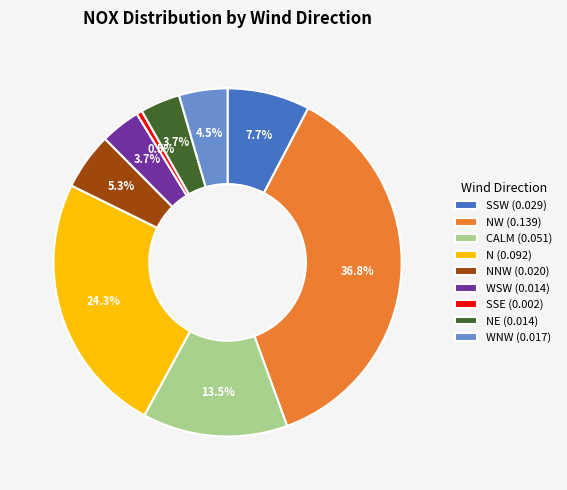

Is there a majority slice in this chart?

No